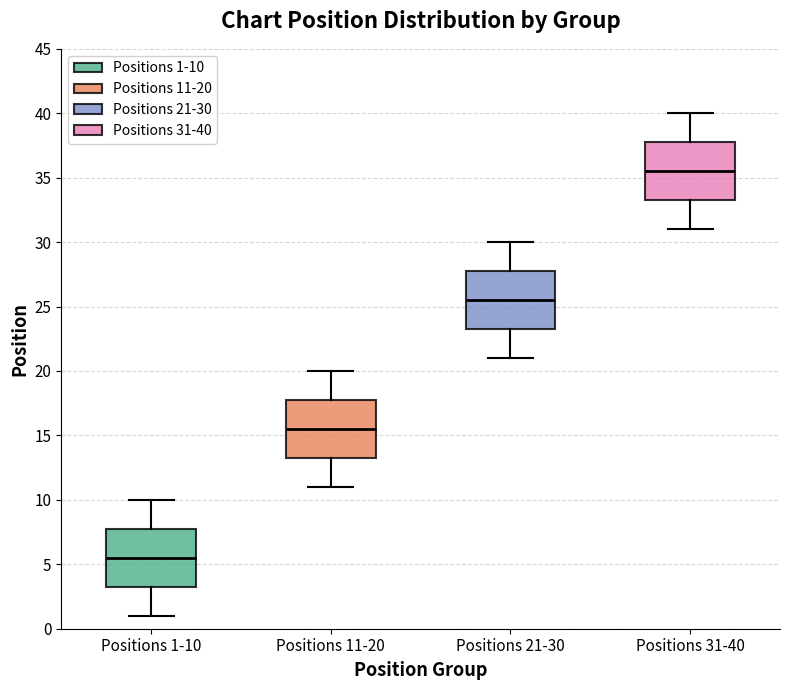

Where does the upper whisker of the box for Positions 31-40 end on the y-axis? The values are not printed on the chart, so give them approximately, as read against the axis.

40.0